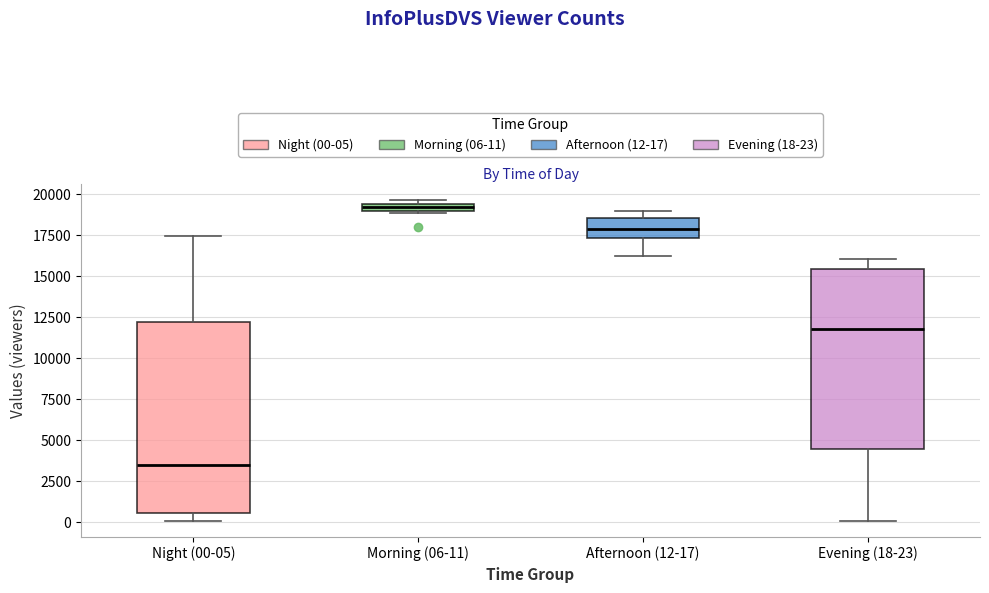

Where is the lower edge of the box for Afternoon (12-17) on the y-axis? The values are not printed on the chart, so give them approximately, as read against the axis.

17500